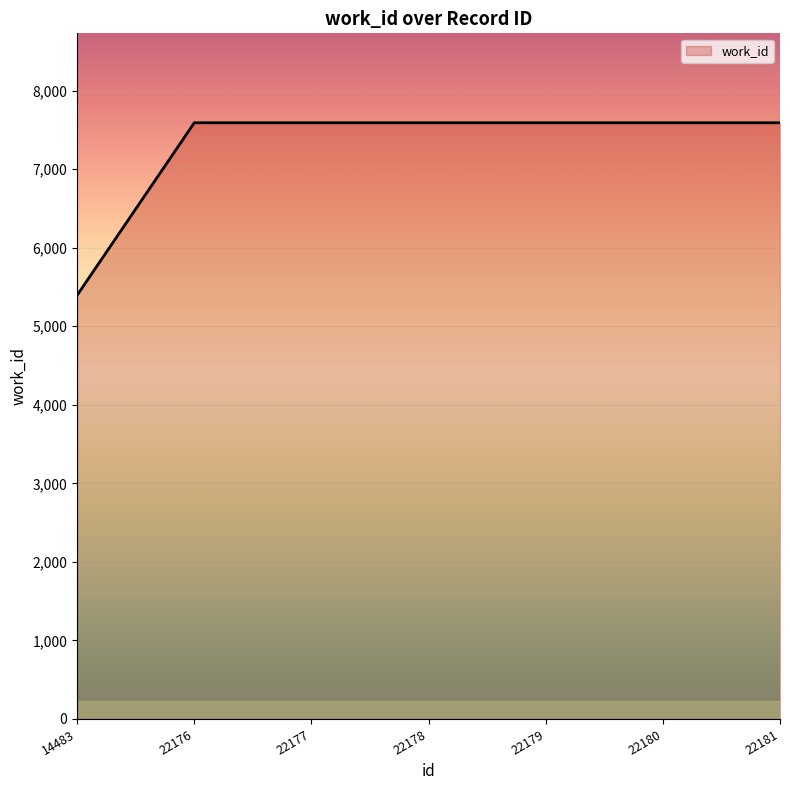

Reading right to left, extract all data points from this chart.

22181=7590	22180=7590	22179=7590	22178=7590	22177=7590	22176=7590	14483=5395